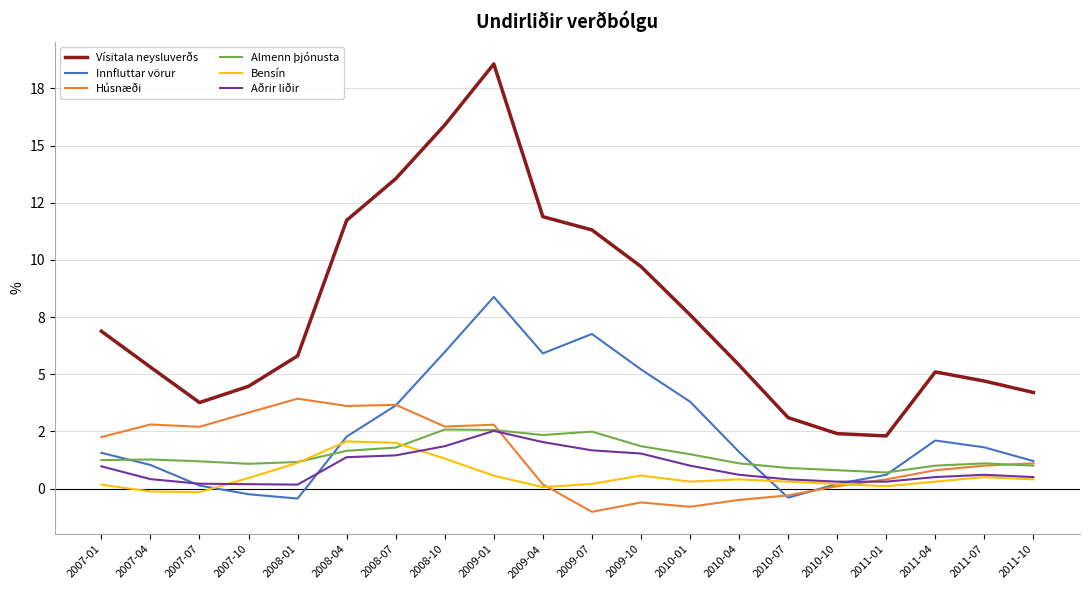

Is this an area chart (filled region under the line)?

No